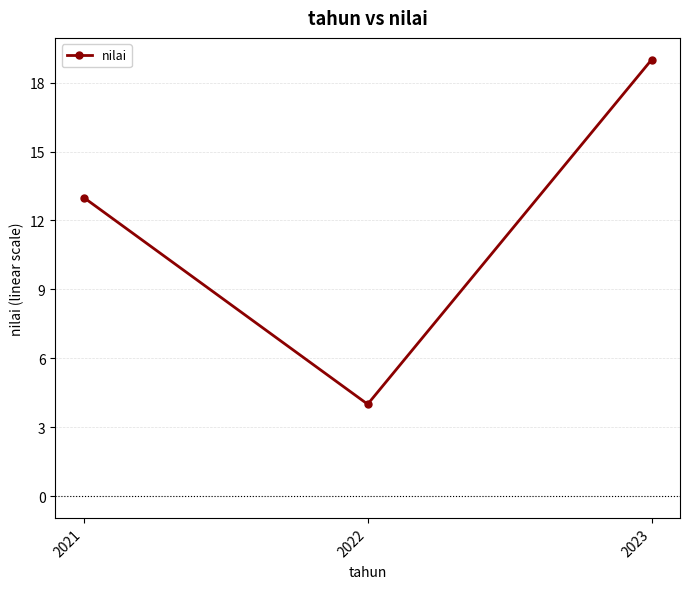

Reading left to right, what are all the values shown in this chart?

13	4	19